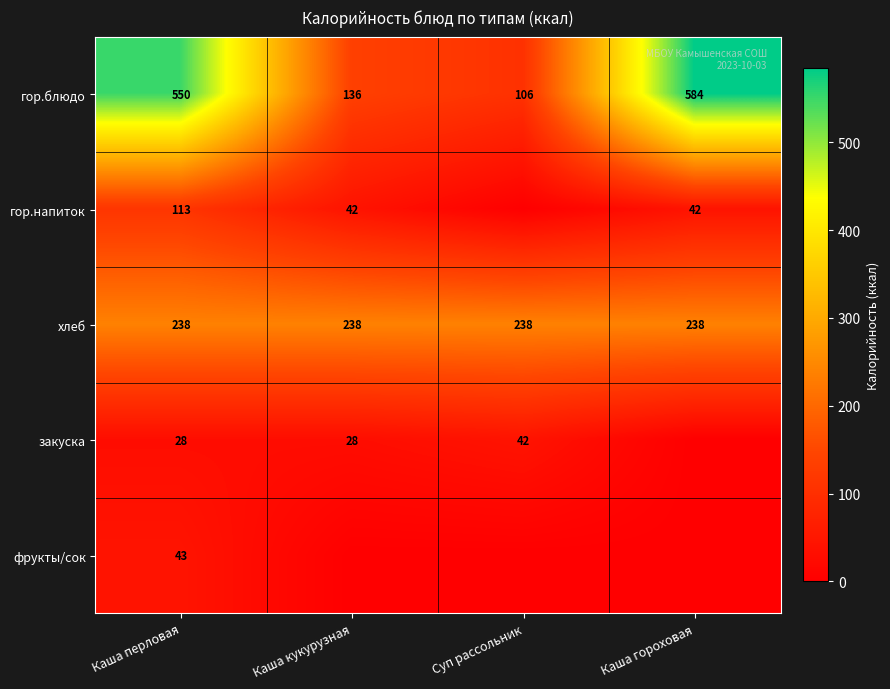

Rank the series at Каша перловая from highest to lowest value.

гор.блюдо, хлеб, гор.напиток, фрукты/сок, закуска